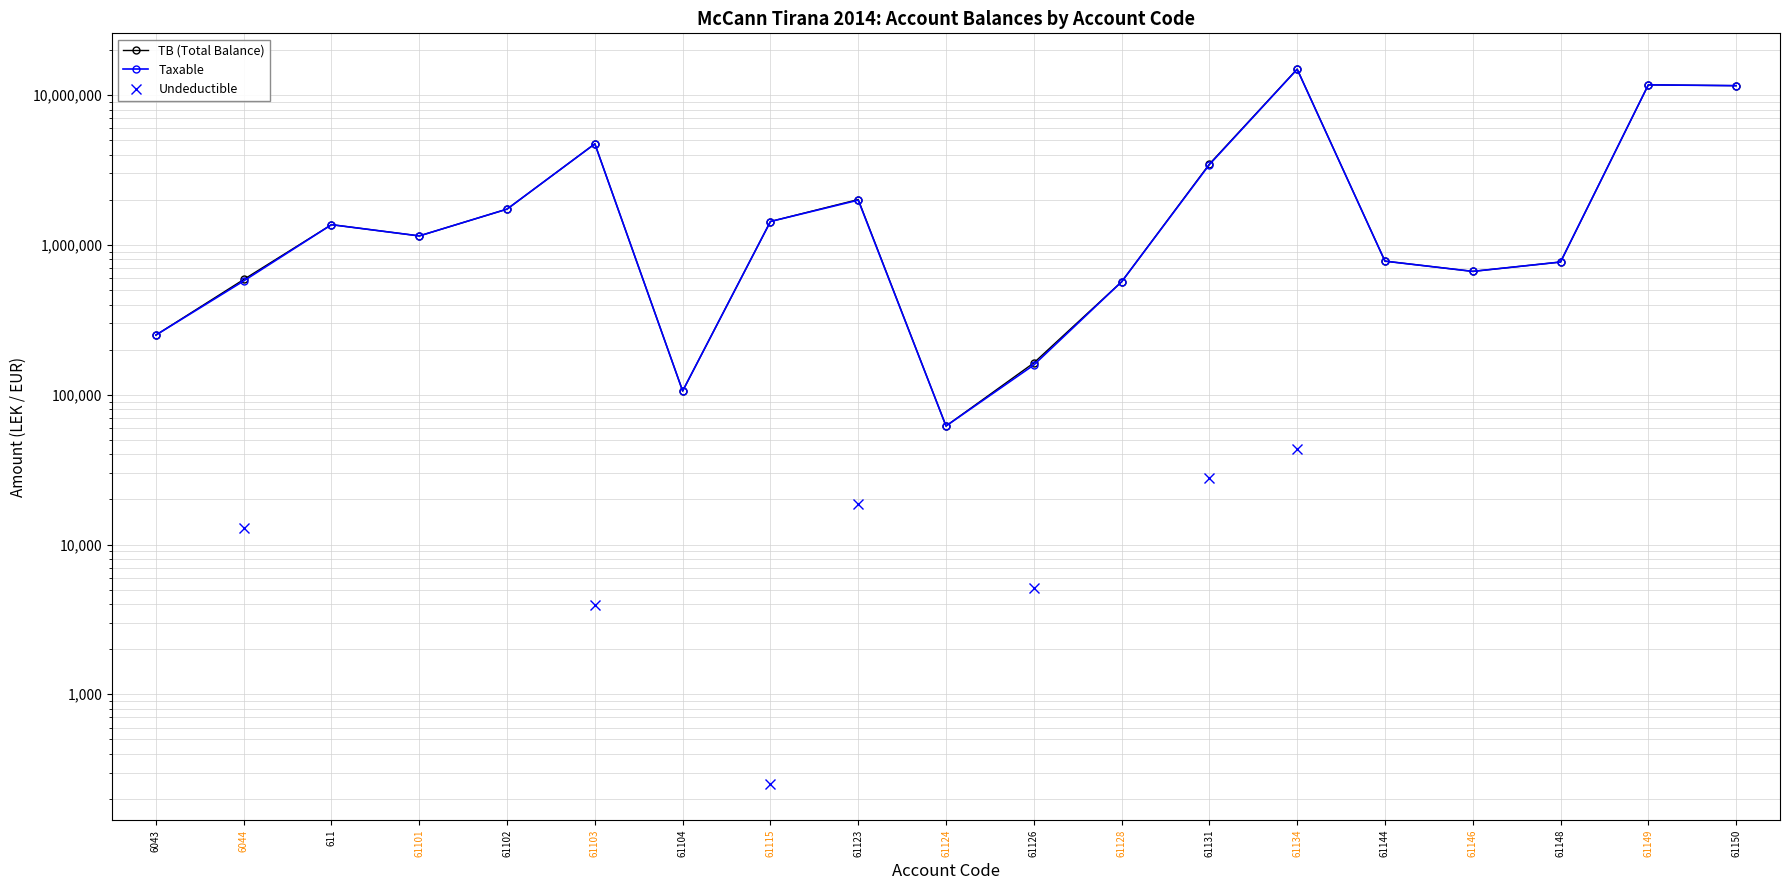

Is this an area chart (filled region under the line)?

No